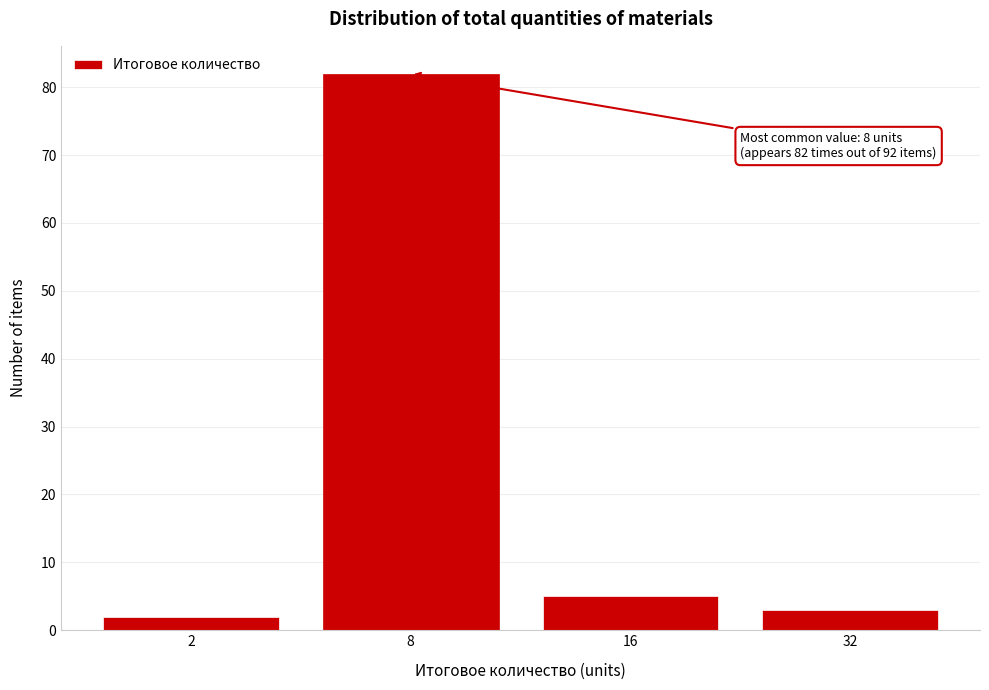

Reading left to right, transcribe all the data shown in this chart.

2	82	5	3